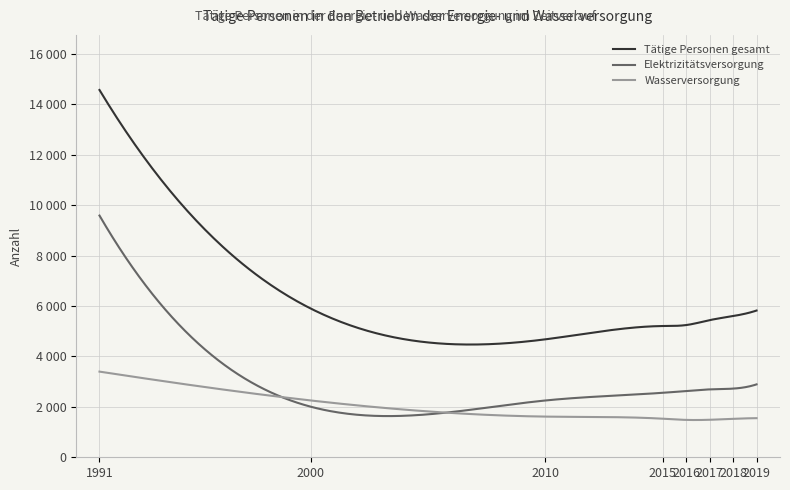

Which series has the widest spread of values?

Tätige Personen gesamt